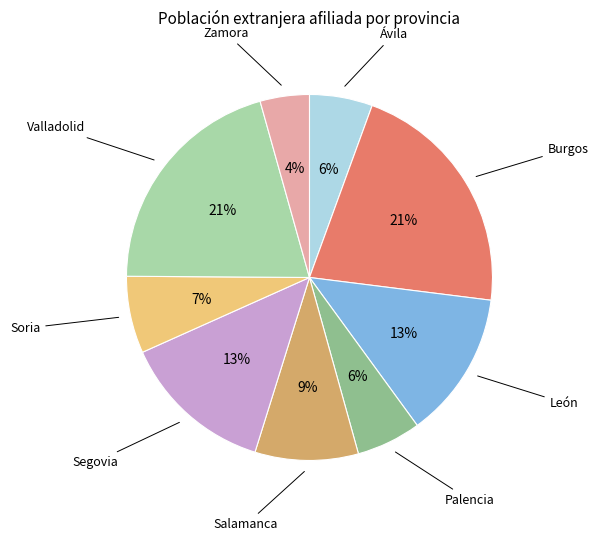

To the nearest percent, what portion does Salamanca represent?

9%